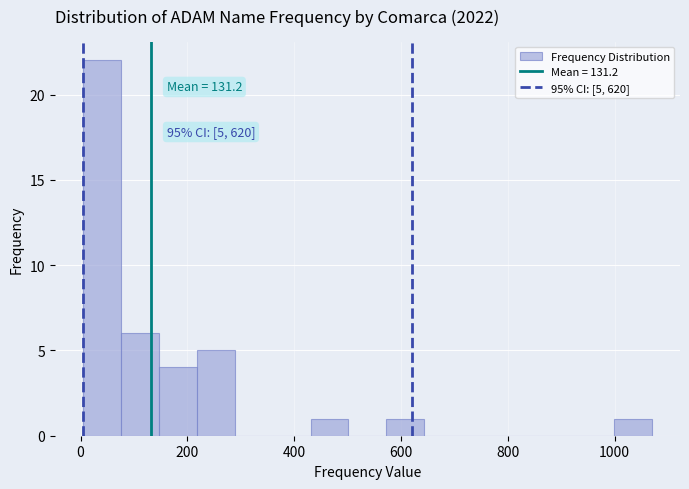

Read against the x-axis, roughly where is the centre of the tallest bar?

40